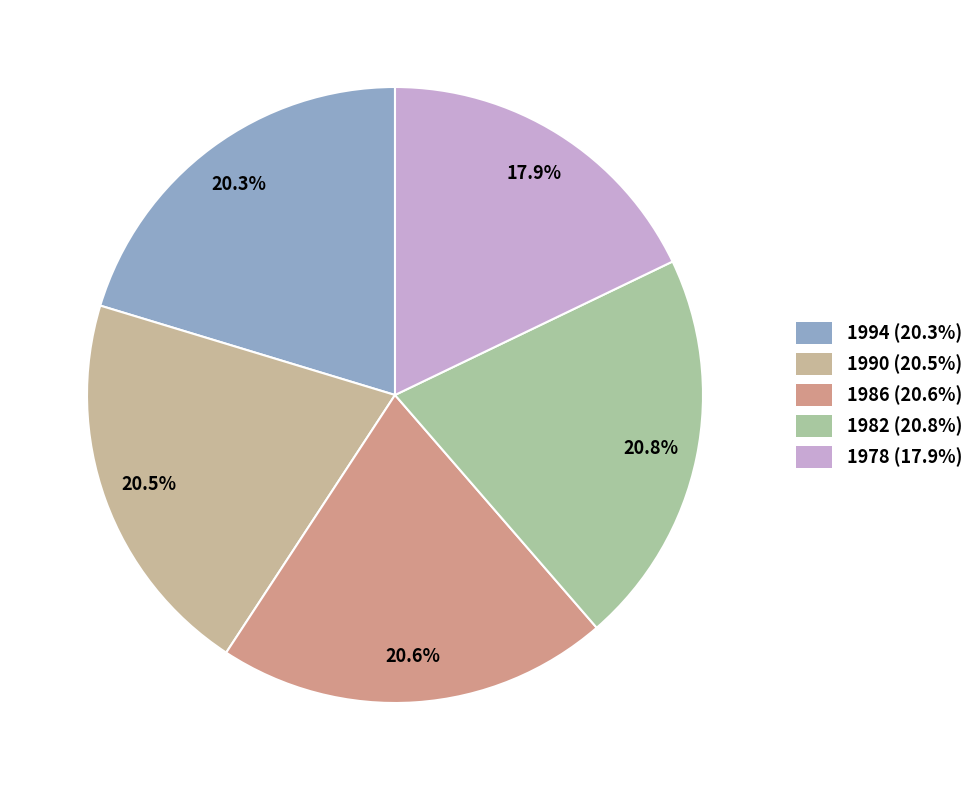

To the nearest percent, what percentage of the pie is 1978?

18%